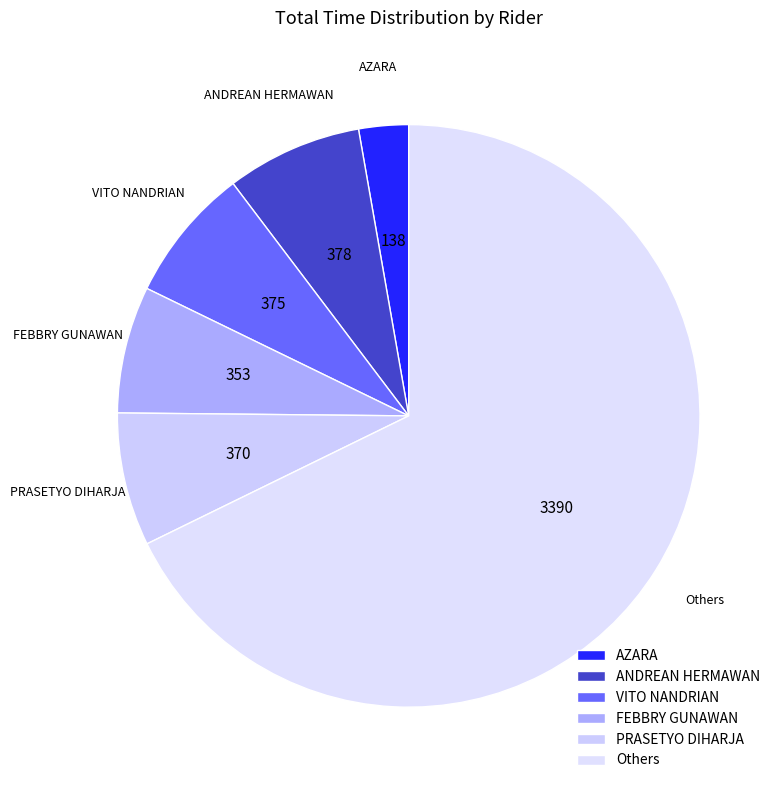

Which slice is the largest?

Others